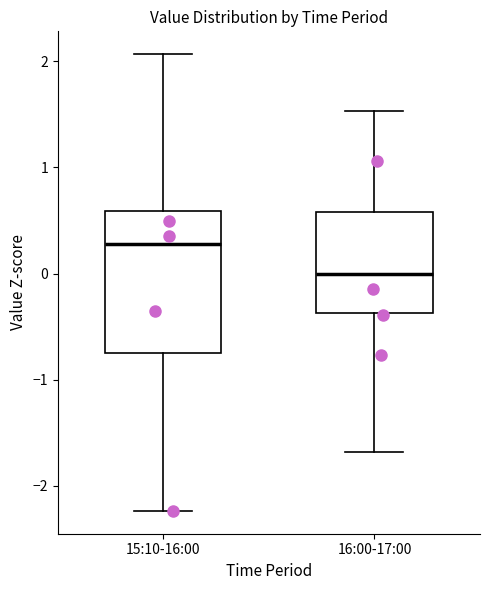

Which box has the lowest median line?

16:00-17:00